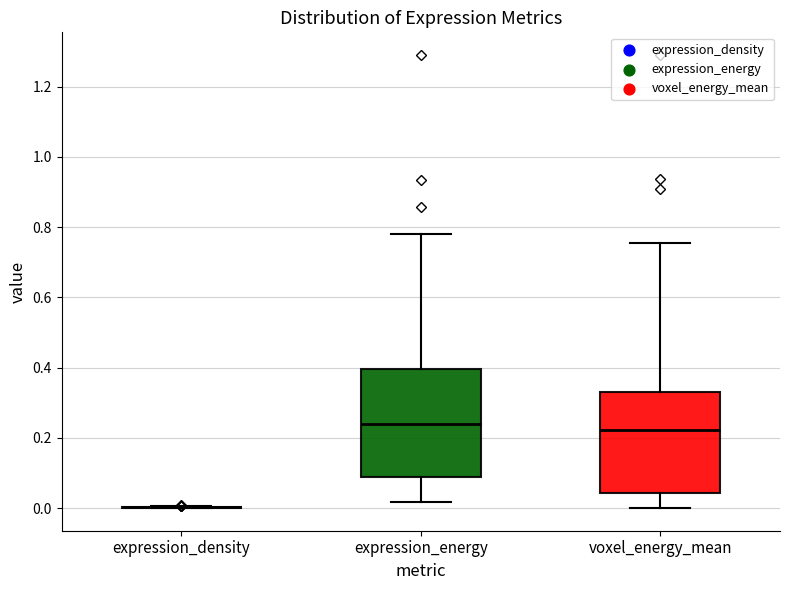

Reading left to right, read every box against the y-axis: the position of its median line, the range the box covers, and the ends of its whiskers. The values are not printed on the chart, so give them approximately, as read against the axis.

expression_density: box collapsed to a line at 0.00, whiskers 0.00 to 0.00
expression_energy: median 0.24, box 0.08 to 0.40, whiskers 0.02 to 0.78
voxel_energy_mean: median 0.22, box 0.04 to 0.34, whiskers 0.00 to 0.76